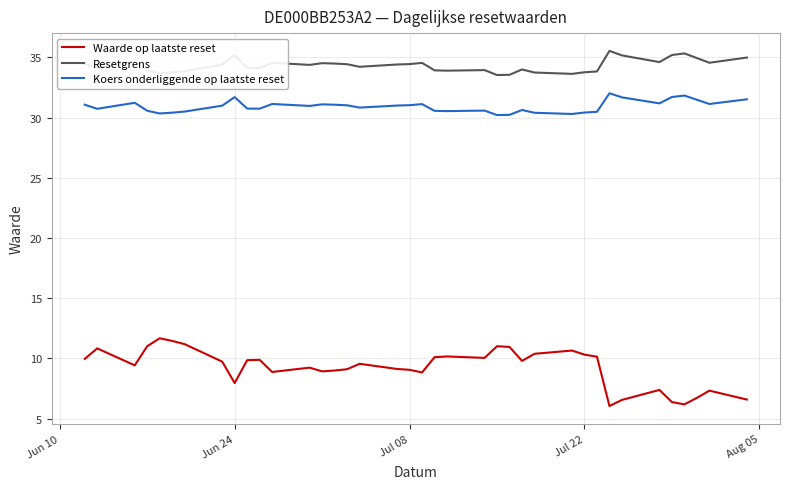

True or false: Resetgrens and Waarde op laatste reset intersect in this chart.

False